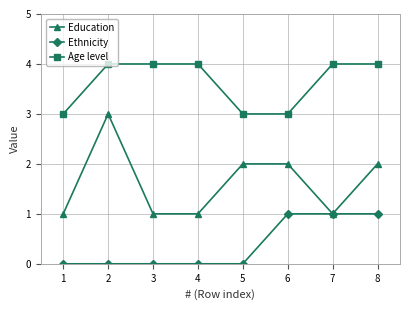

How many data points does each series have?

8